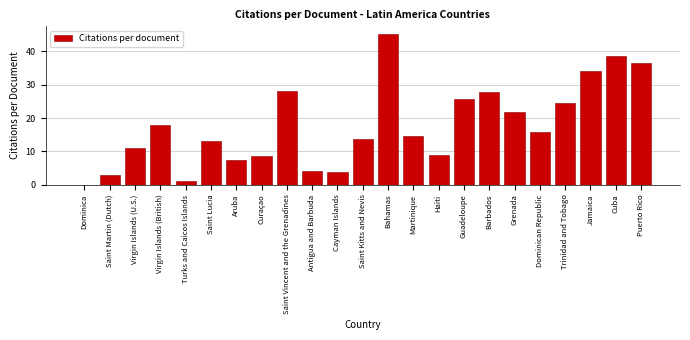

Reading right to left, what are all the values shown in this chart?

Puerto Rico=36.6	Cuba=38.5	Jamaica=34.0	Trinidad and Tobago=24.4	Dominican Republic=15.9	Grenada=21.7	Barbados=27.8	Guadeloupe=25.6	Haïti=8.9	Martinique=14.7	Bahamas=45.3	Saint Kitts and Nevis=13.8	Cayman Islands=3.8	Antigua and Barbuda=4.2	Saint Vincent and the Grenadines=28.0	Curaçao=8.5	Aruba=7.3	Saint Lucia=13.0	Turks and Caicos Islands=1.0	Virgin Islands (British)=18.0	Virgin Islands (U.S.)=11.0	Saint Martin (Dutch)=3.0	Dominica=0.0